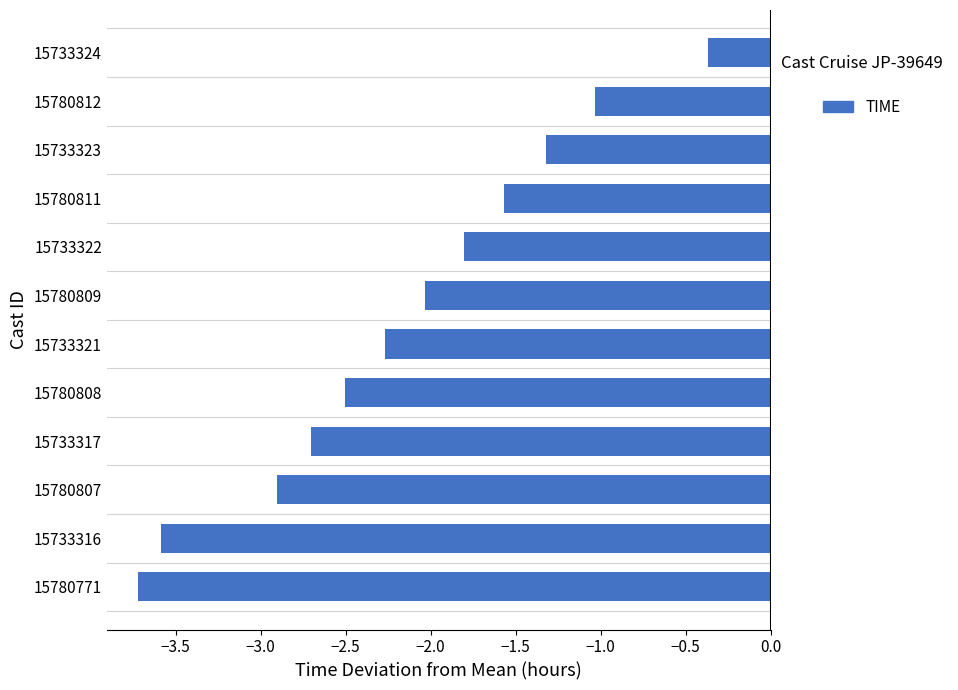

Count the number of data series in this chart.

1